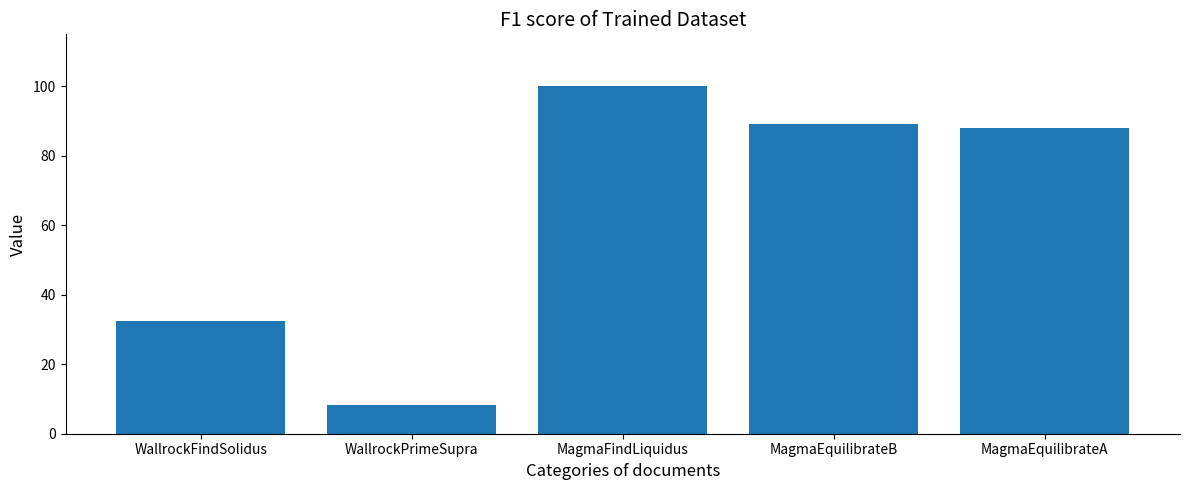

What is the difference between the values at MagmaEquilibrateB and MagmaFindLiquidus?

11.0